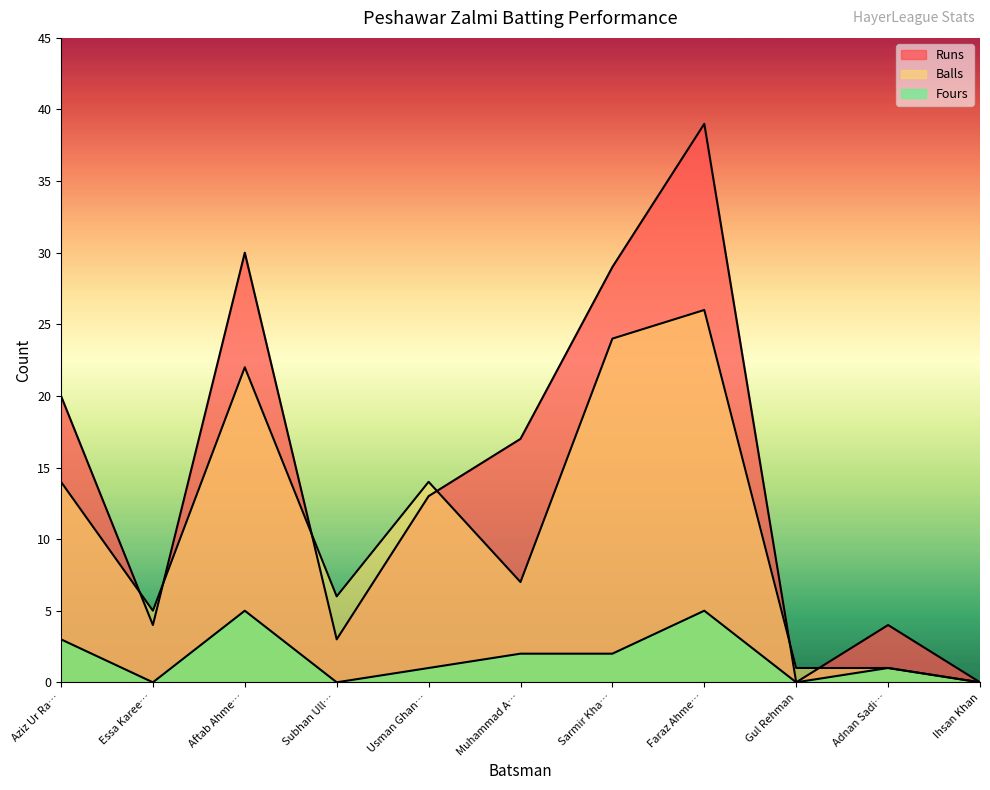

Which series has the largest total across all categories?

Runs